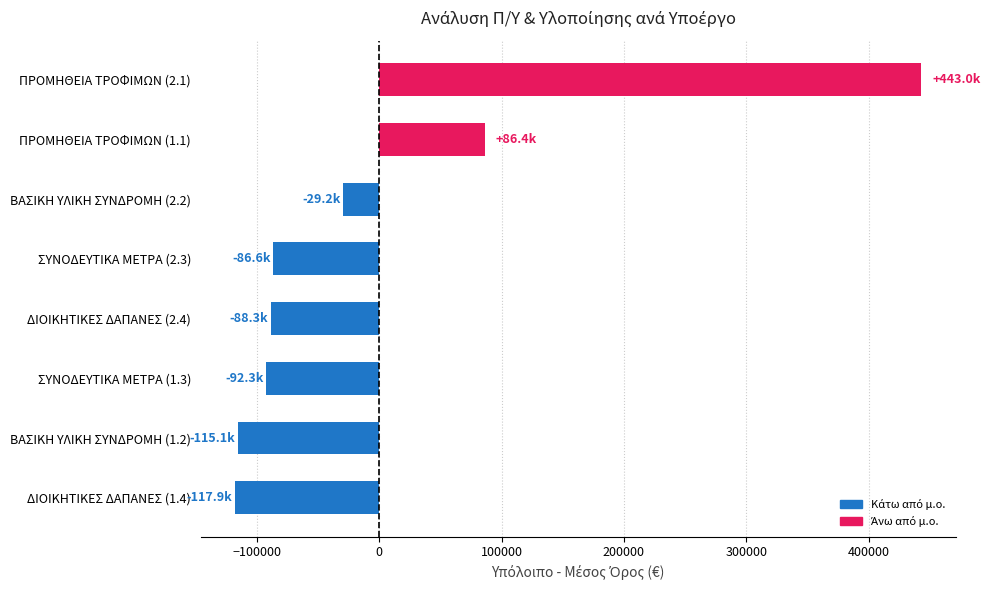

How many positive values are there?

2